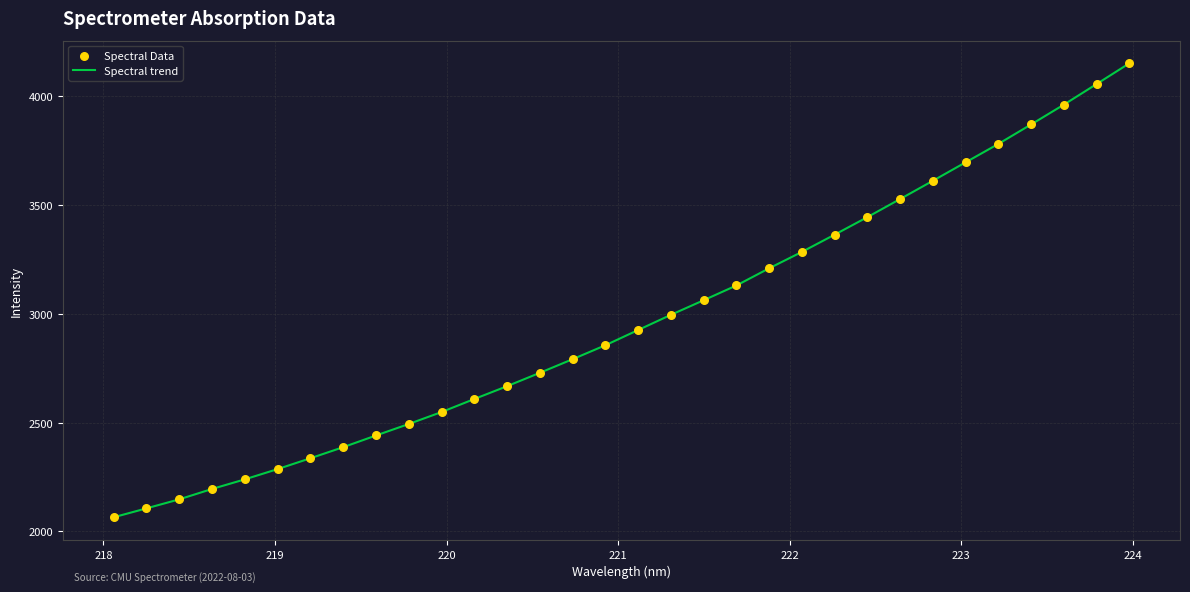

What is the difference between the maximum and minimum values?

2085.9